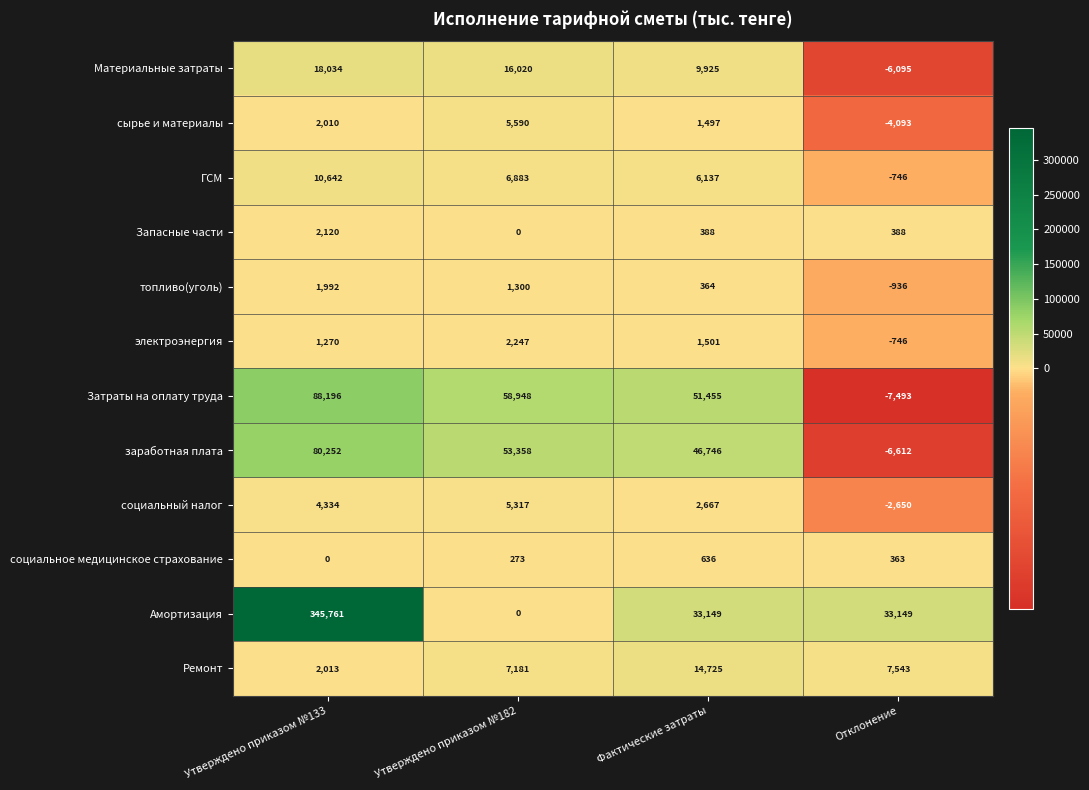

Rank the series at Фактические затраты from highest to lowest value.

Затраты на оплату труда, заработная плата, Амортизация, Ремонт, Материальные затраты, ГСМ, социальный налог, электроэнергия, сырье и материалы, социальное медицинское страхование, Запасные части, топливо(уголь)